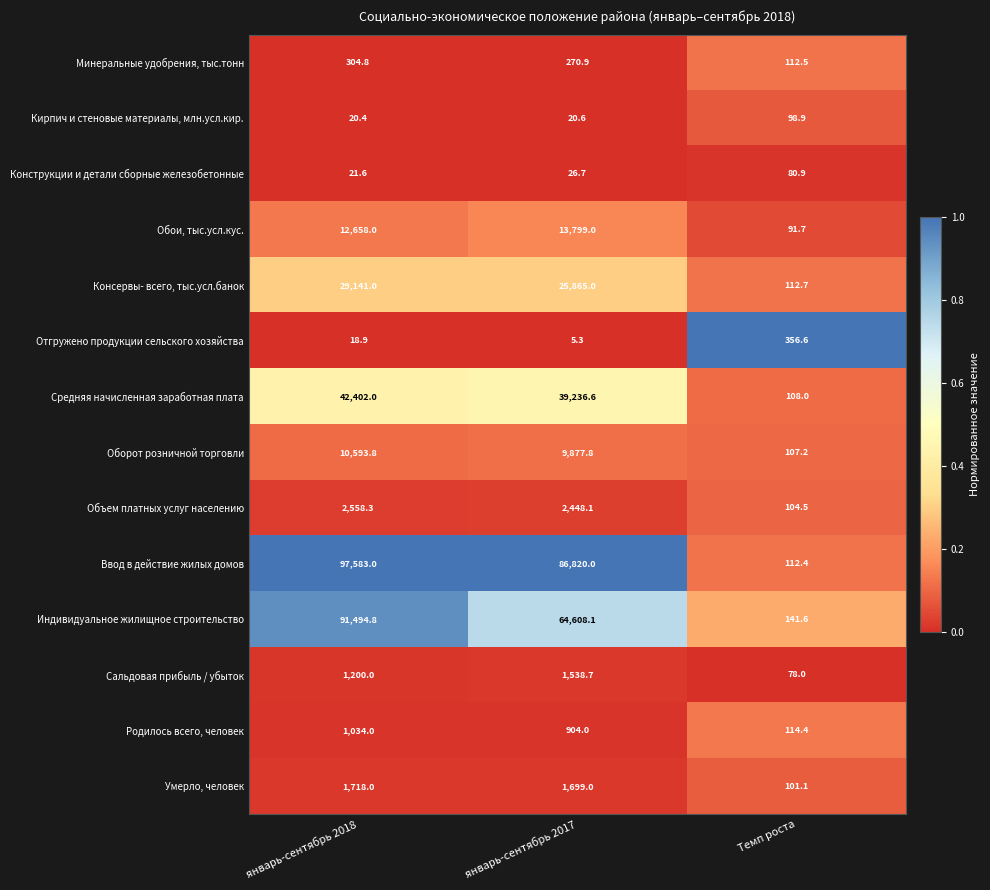

Rank the series by their maximum value, from lowest to highest.

Конструкции и детали сборные железобетонные, Кирпич и стеновые материалы, млн.усл.кир., Минеральные удобрения, тыс.тонн, Отгружено продукции сельского хозяйства, Родилось всего, человек, Сальдовая прибыль / убыток, Умерло, человек, Объем платных услуг населению, Оборот розничной торговли, Обои, тыс.усл.кус., Консервы- всего, тыс.усл.банок, Средняя начисленная заработная плата, Индивидуальное жилищное строительство, Ввод в действие жилых домов